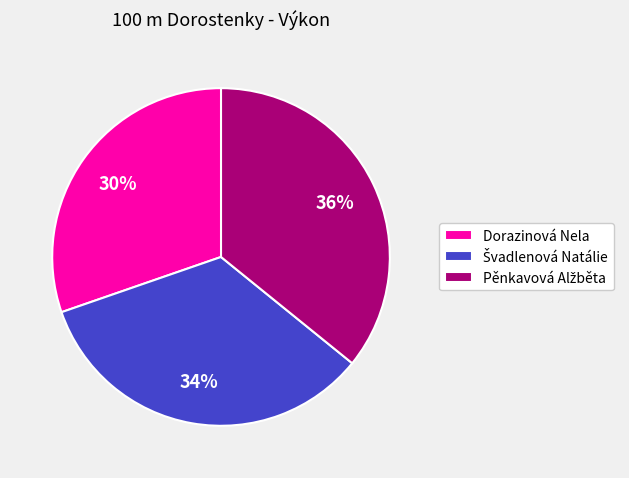

To the nearest percent, what percentage of the pie is Dorazinová Nela?

30%